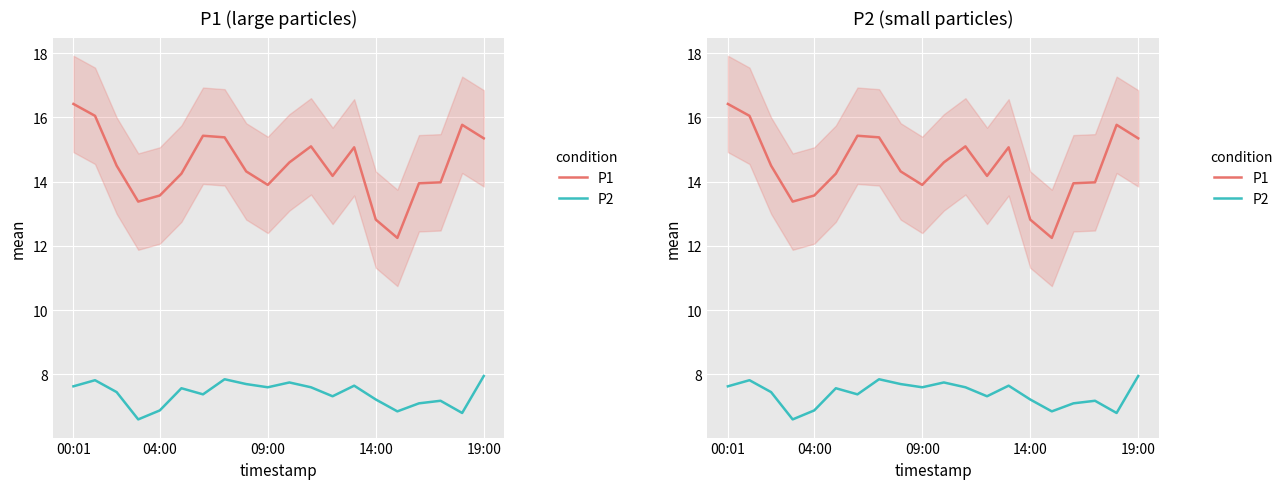

At which category is the sum across all series the highest?

00:01